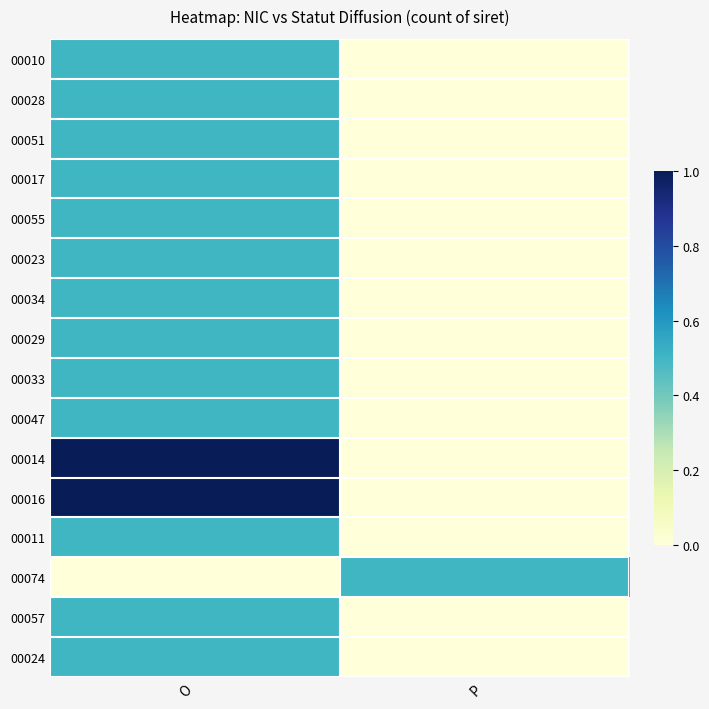

At P, list the series in order from smallest to largest.

00010, 00028, 00051, 00017, 00055, 00023, 00034, 00029, 00033, 00047, 00014, 00016, 00011, 00057, 00024, 00074